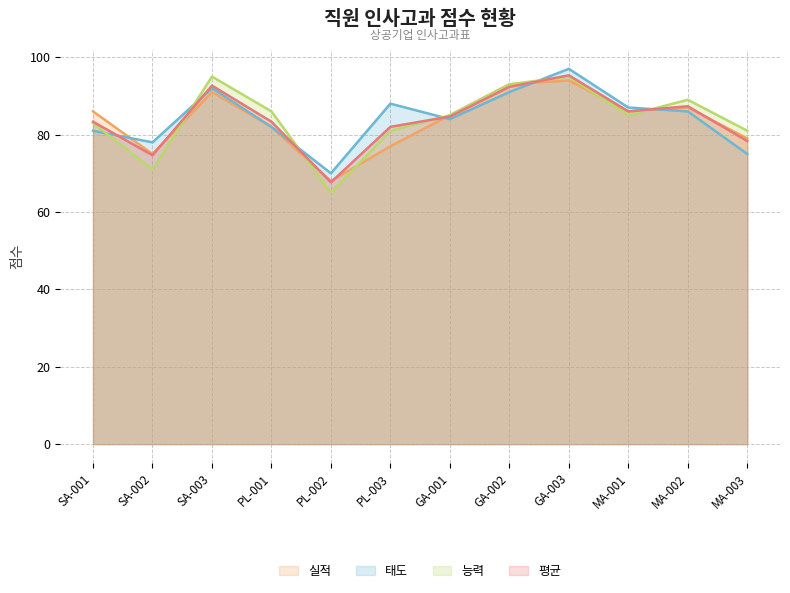

How many interior local valleys does the 태도 series have?

3